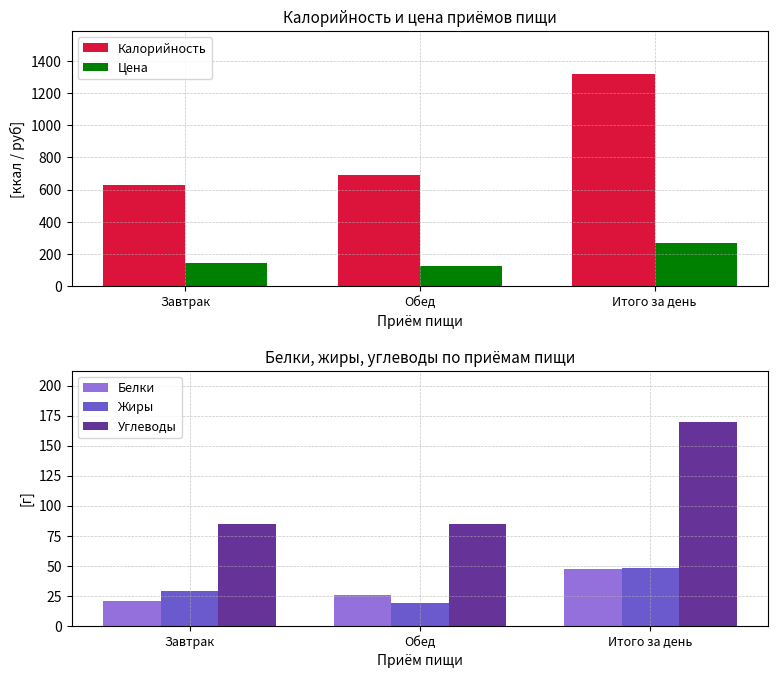

Is it true that Углеводы equals 117.4 at Завтрак?

False